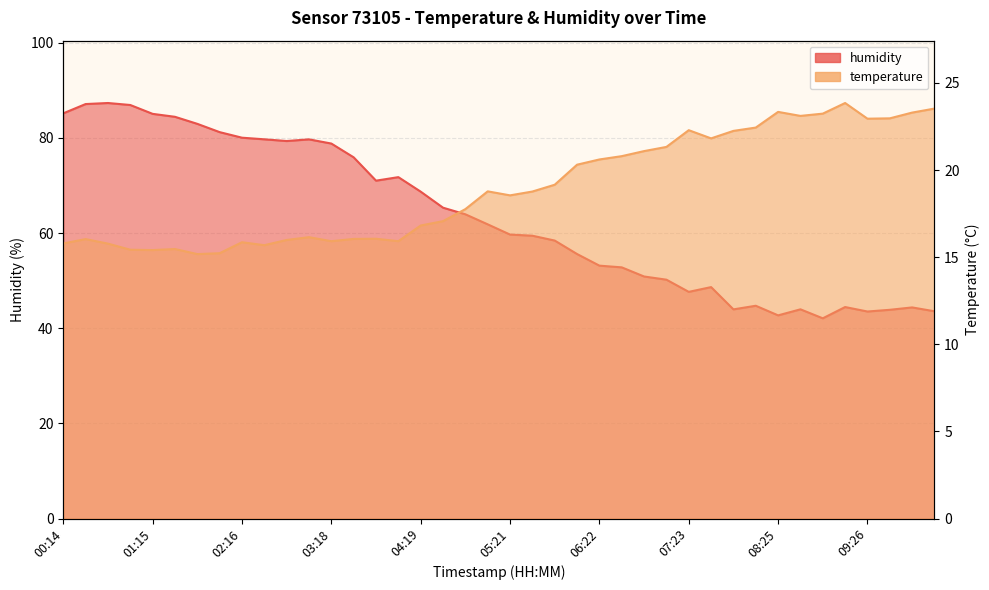

True or false: humidity has more than 1 points higher than both neighbors.

True